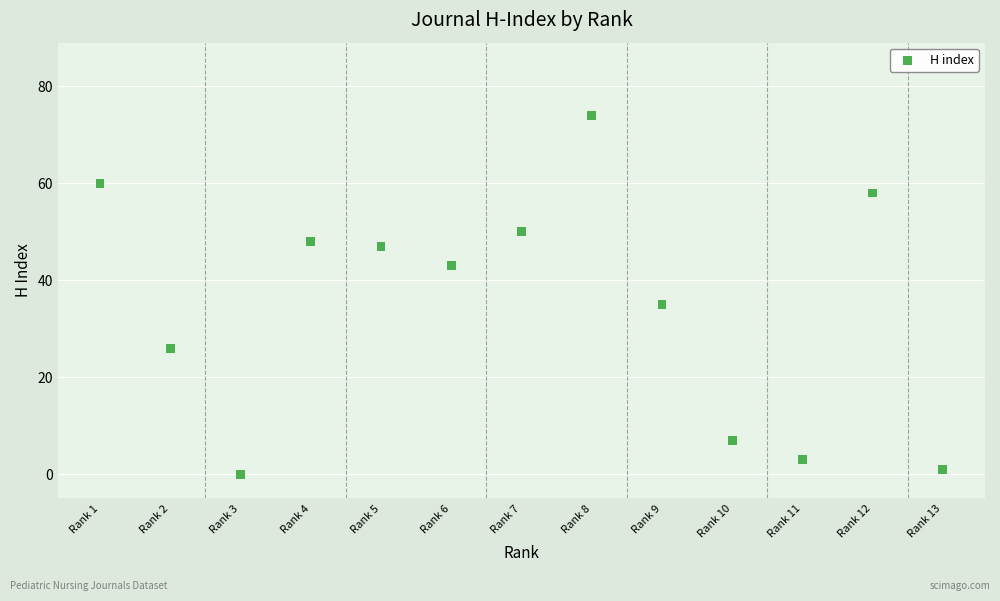

What Y value in the scatter plot is closest to 37?

35